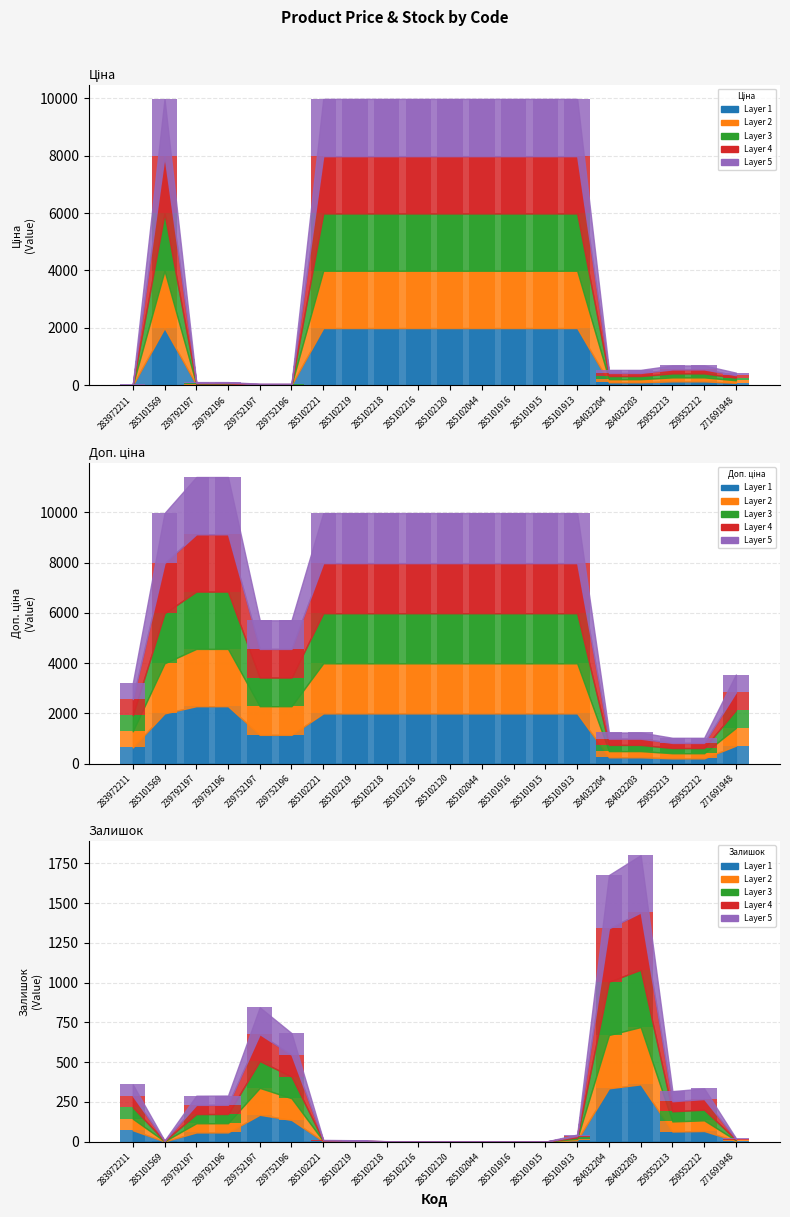

The value of Залишок at 285101915 is -229.6. True or false?

False